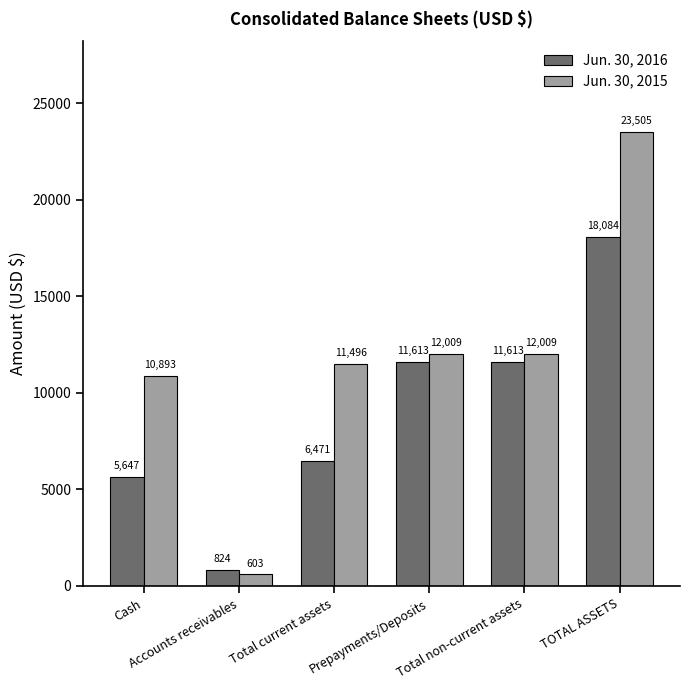

Which series has the largest total across all categories?

Jun. 30, 2015